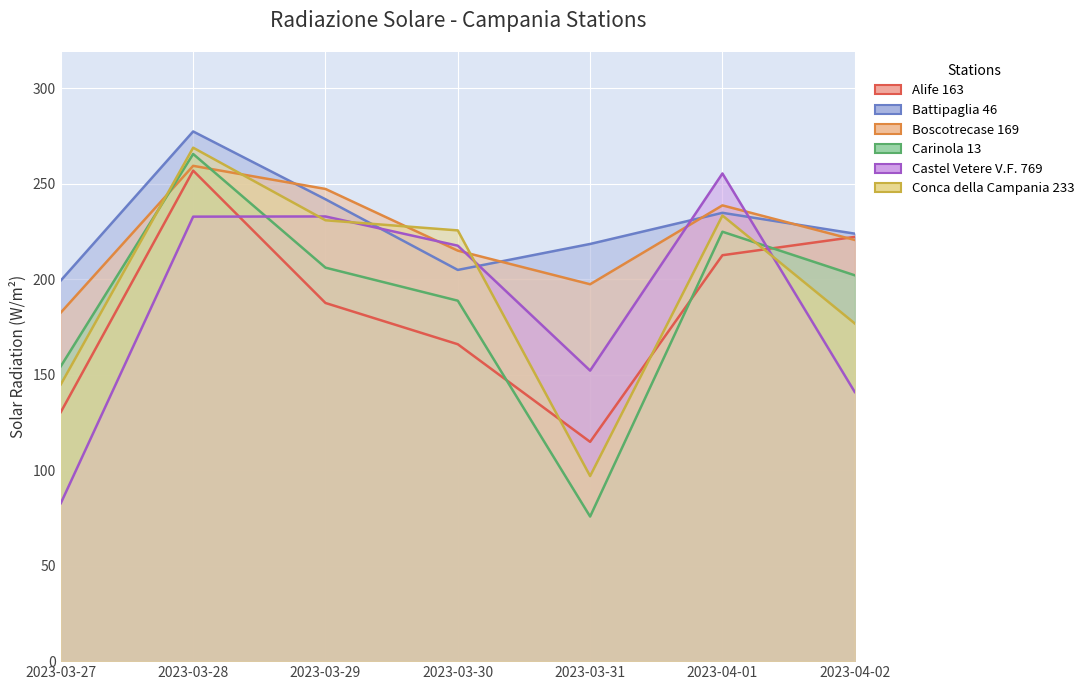

Which series has the widest spread of values?

Carinola 13